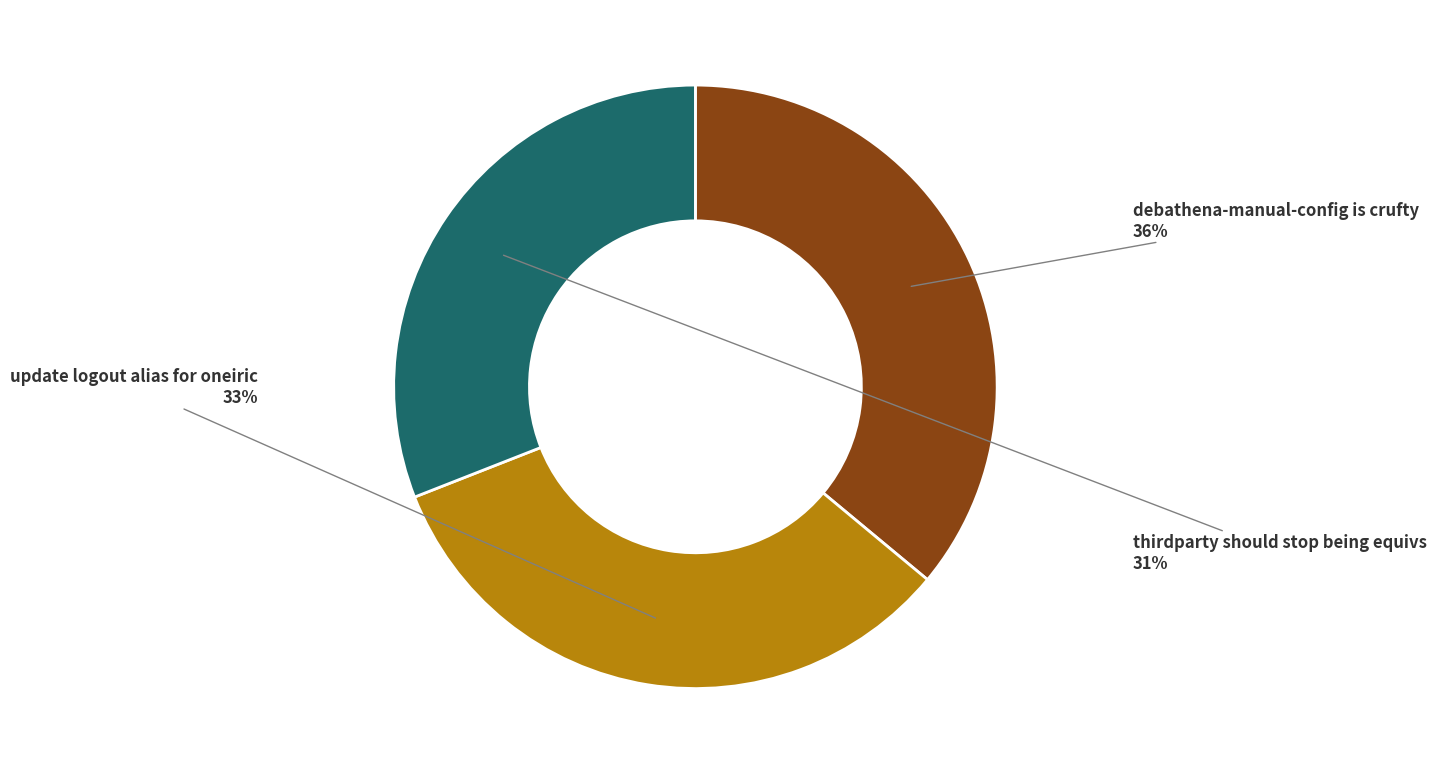

To the nearest percent, what percentage of the pie is thirdparty should stop being equivs?

31%